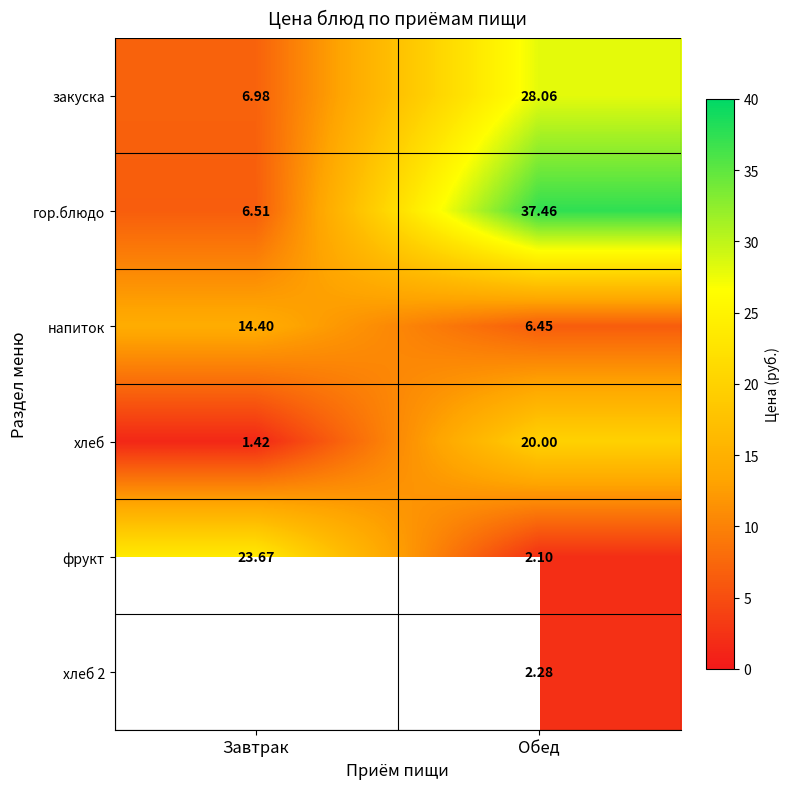

How many series are shown in this chart?

6